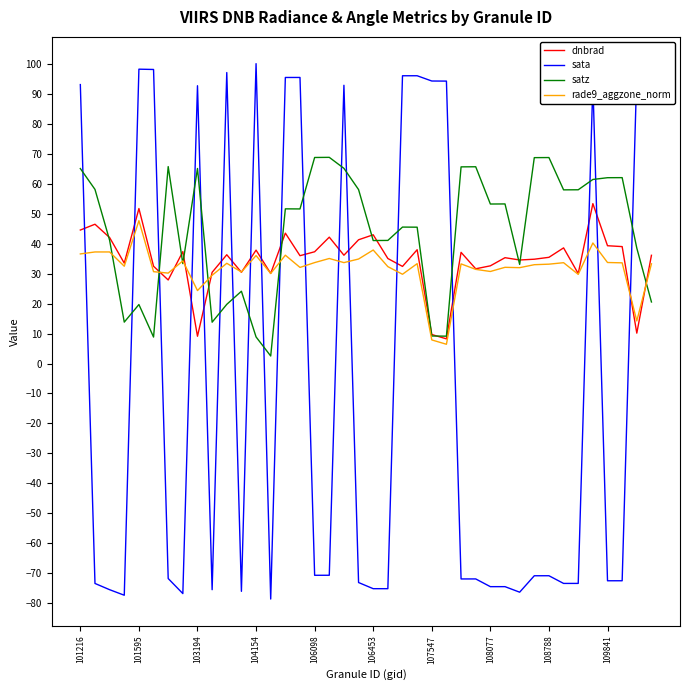

Which series has the largest range (max minus min)?

sata